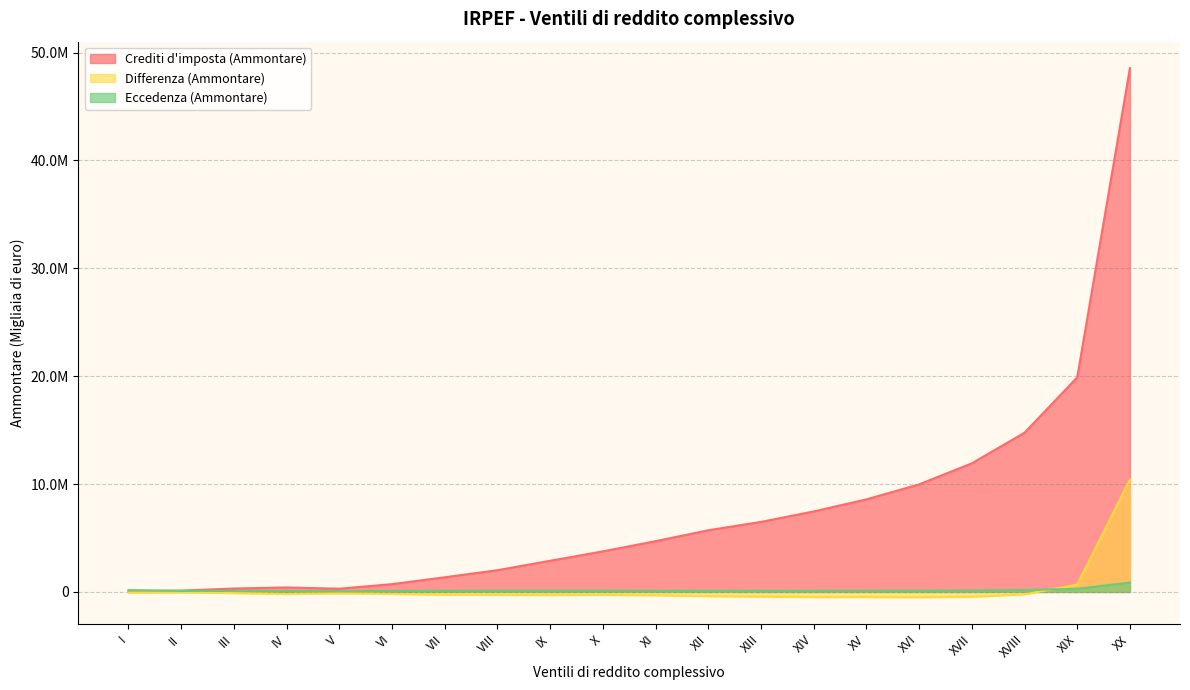

What is the difference between the highest and lowest values at XIV?

7936516